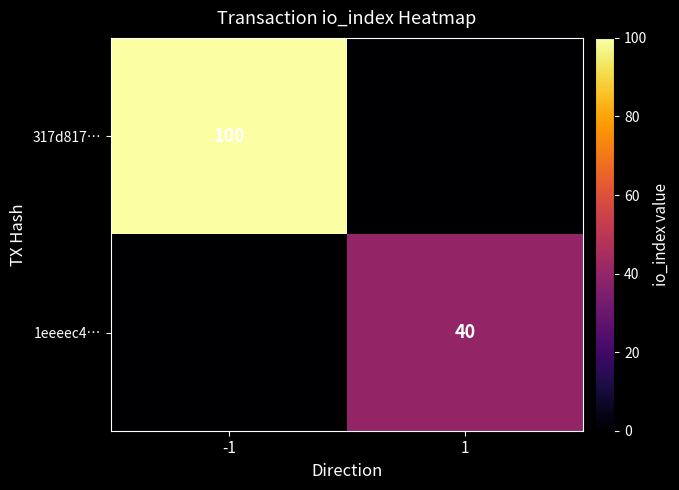

True or false: 317d817… has a value of 136 at -1.

False